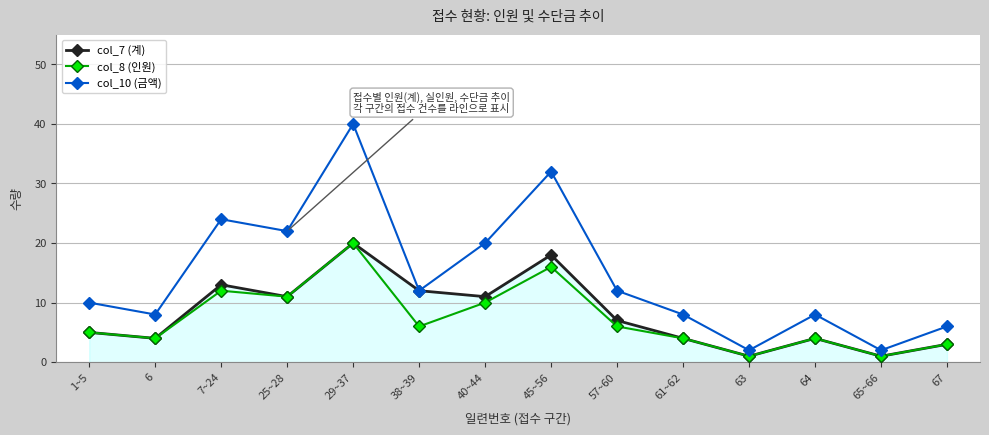

Is this an area chart (filled region under the line)?

No